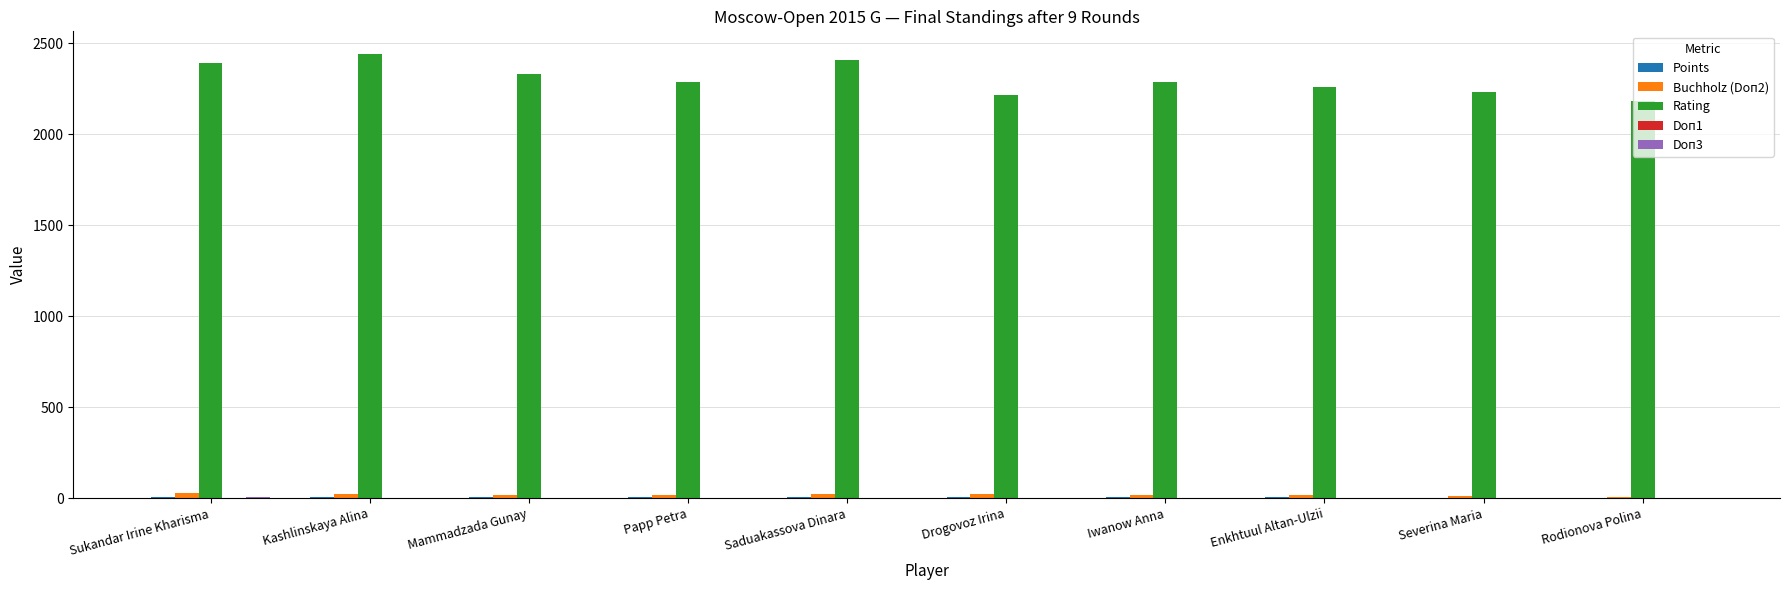

True or false: Rating has a value of 2218.0 at Drogovoz Irina.

True